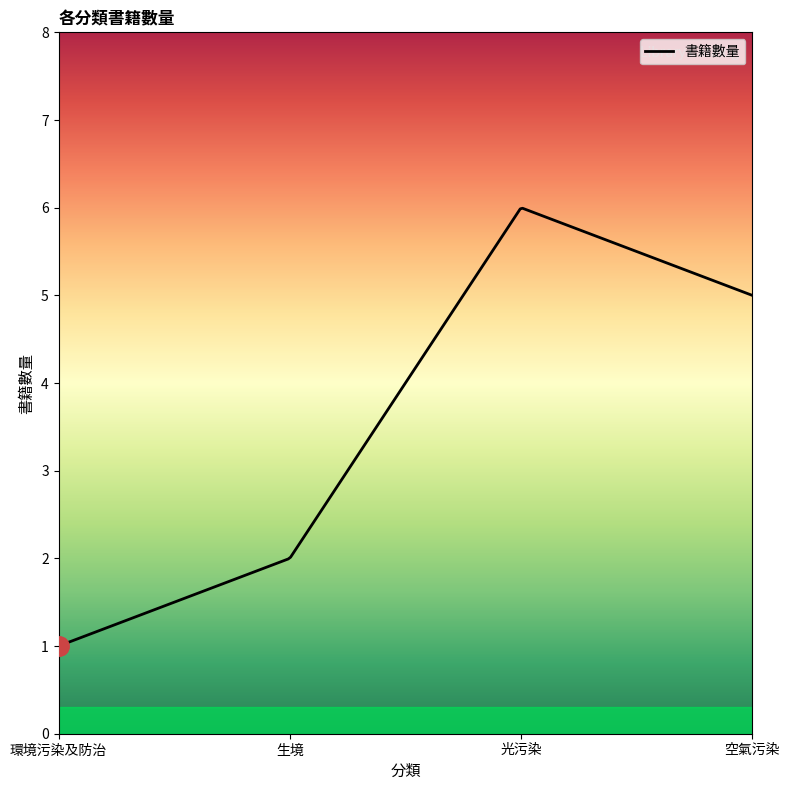

What is the maximum value shown in the chart?

6.0